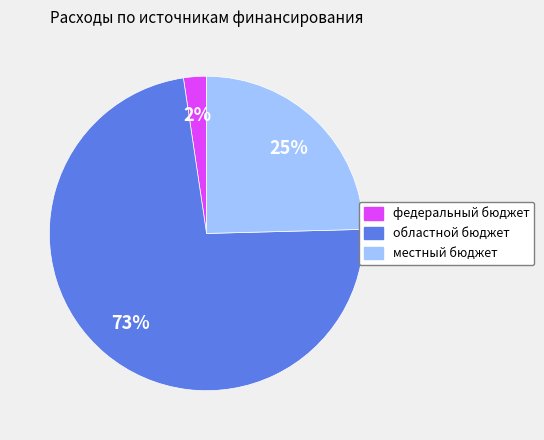

What percentage is the местный бюджет slice, to the nearest percent?

25%